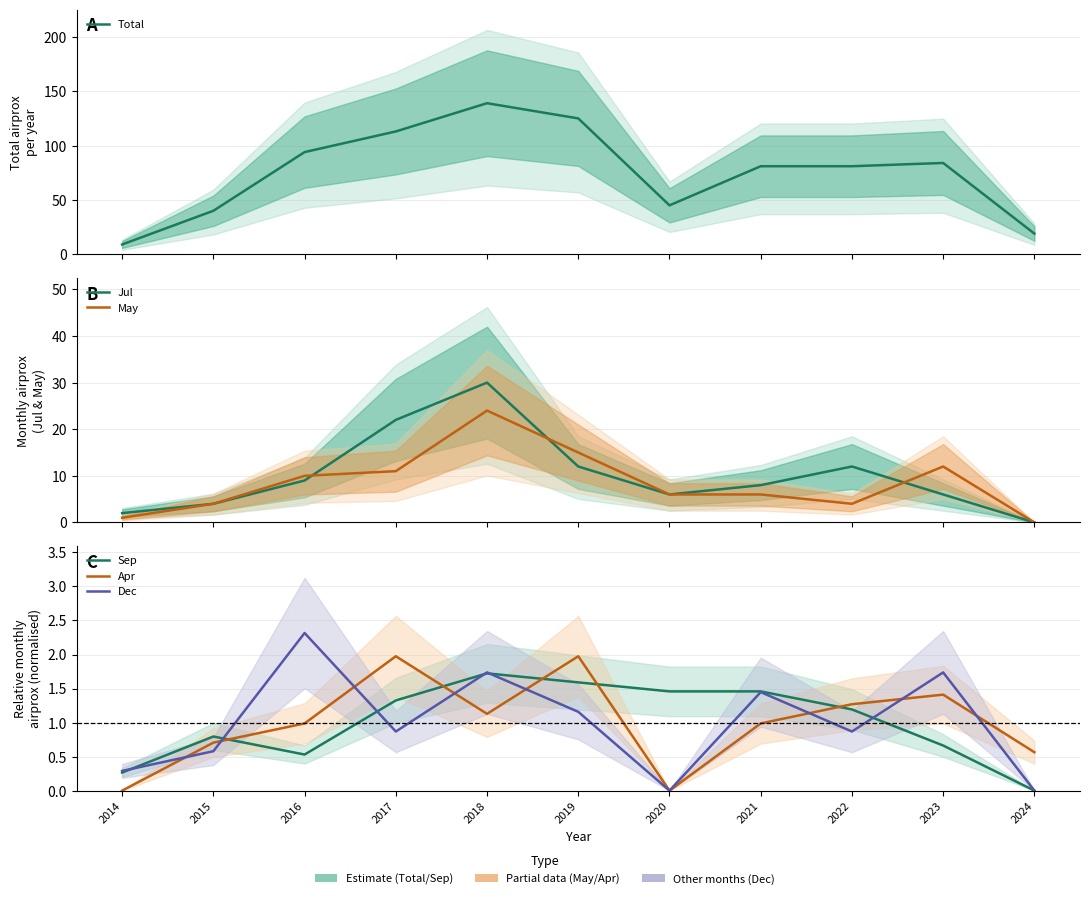

Reading left to right, extract all data points from this chart.

Total: 9.0	40.0	94.0	113.0	139.0	125.0	45.0	81.0	81.0	84.0	19.0
Jul: 2.0	4.0	9.0	22.0	30.0	12.0	6.0	8.0	12.0	6.0	0.0
May: 1.0	4.0	10.0	11.0	24.0	15.0	6.0	6.0	4.0	12.0	0.0
Sep: 0.3	0.8	0.5	1.3	1.7	1.6	1.5	1.5	1.2	0.7	0.0
Apr: 0.0	0.7	1.0	2.0	1.1	2.0	0.0	1.0	1.3	1.4	0.6
Dec: 0.3	0.6	2.3	0.9	1.7	1.2	0.0	1.4	0.9	1.7	0.0